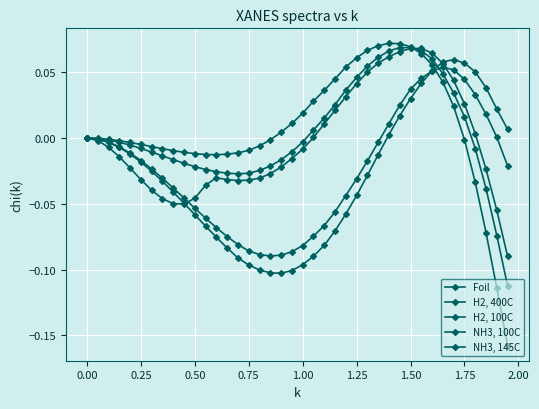

How many lines are shown in the chart?

5